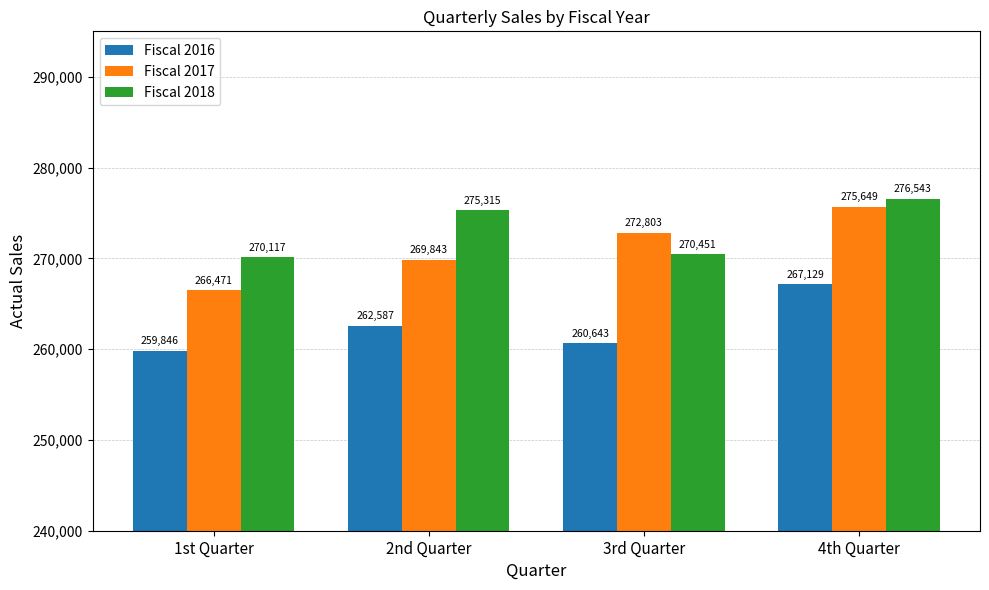

How many bars are there in each group?

3